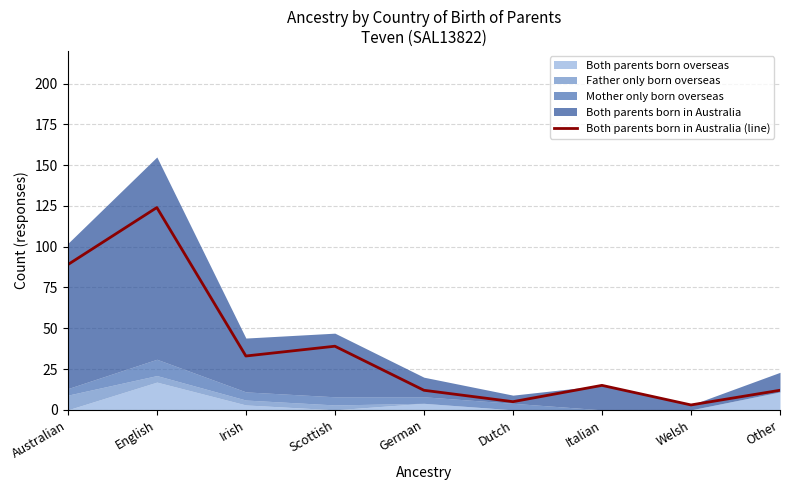

The value of Both parents born in Australia (line) at Irish is 33. True or false?

True